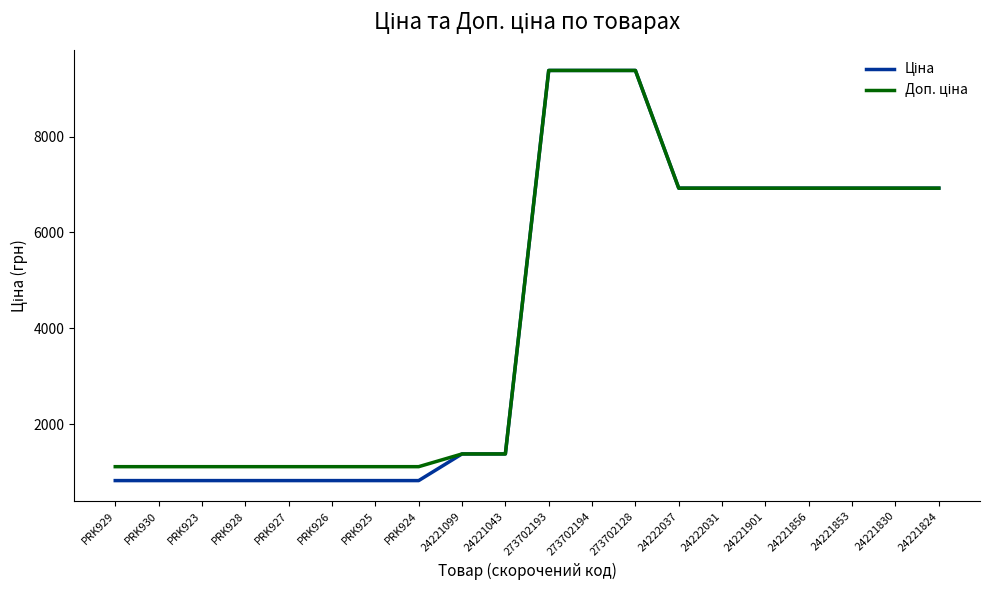

What is the total value across all series at PRK928?

1927.7